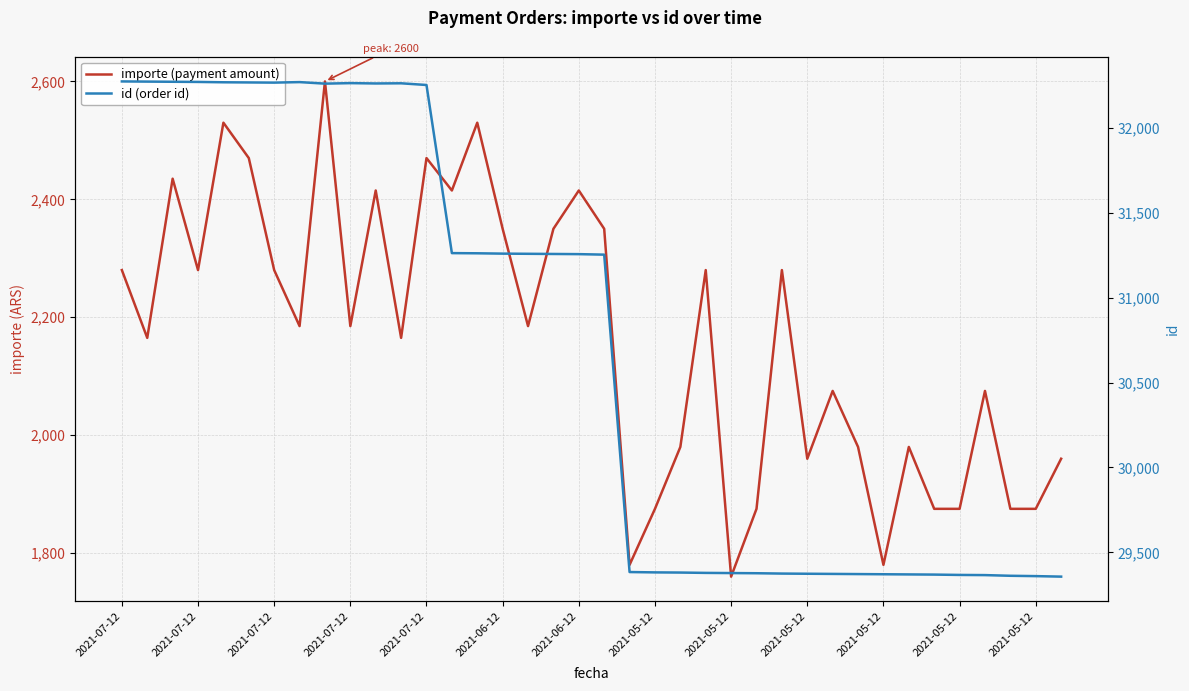

Reading left to right, transcribe all the data shown in this chart.

importe (payment amount): 2280	2165	2435	2280	2530	2470	2280	2185	2600	2185	2415	2165	2470	2415	2530	2350	2185	2350	2415	2350	1780	1875	1980	2280	1760	1875	2280	1960	2075	1980	1780	1980	1875	1875	2075	1875	1875	1960
id (order id): 32273	32272	32271	32270	32268	32267	32266	32269	32260	32263	32261	32262	32252	31262	31261	31259	31258	31257	31256	31253	29384	29382	29381	29379	29378	29377	29375	29374	29373	29372	29371	29370	29369	29367	29366	29362	29360	29357